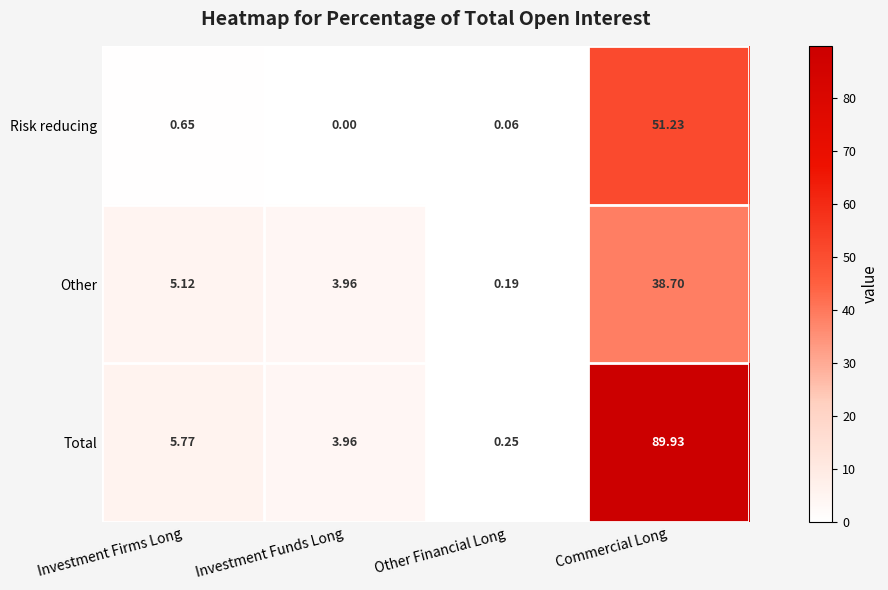

Where is Total nearest to the value 45?

Investment Firms Long